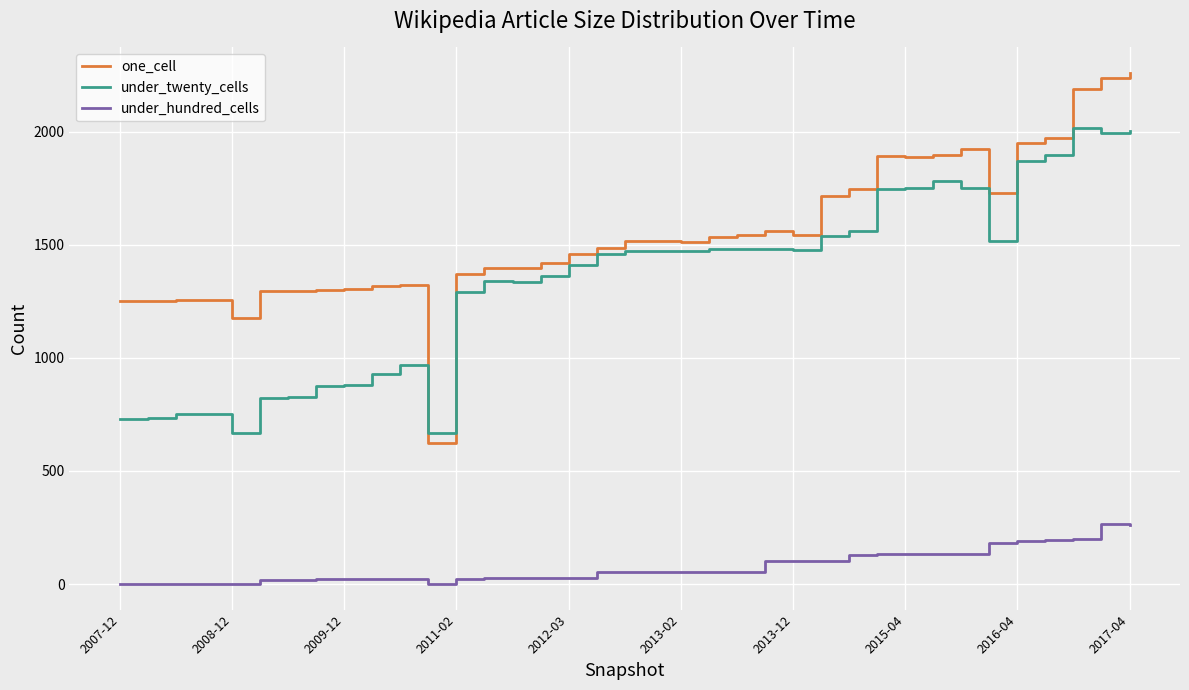

Which series has the largest range (max minus min)?

one_cell